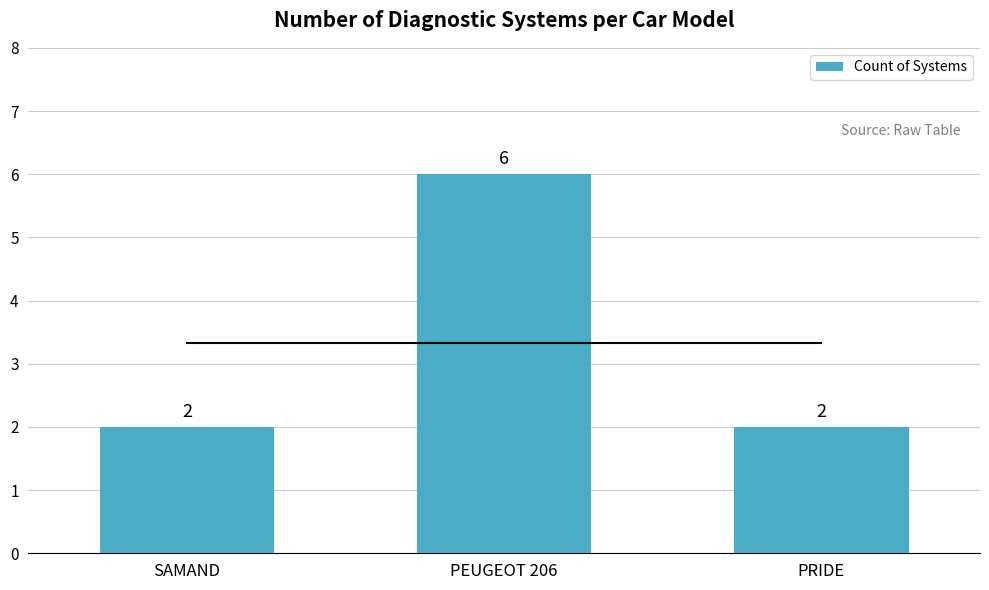

What is the minimum value shown in the chart?

2